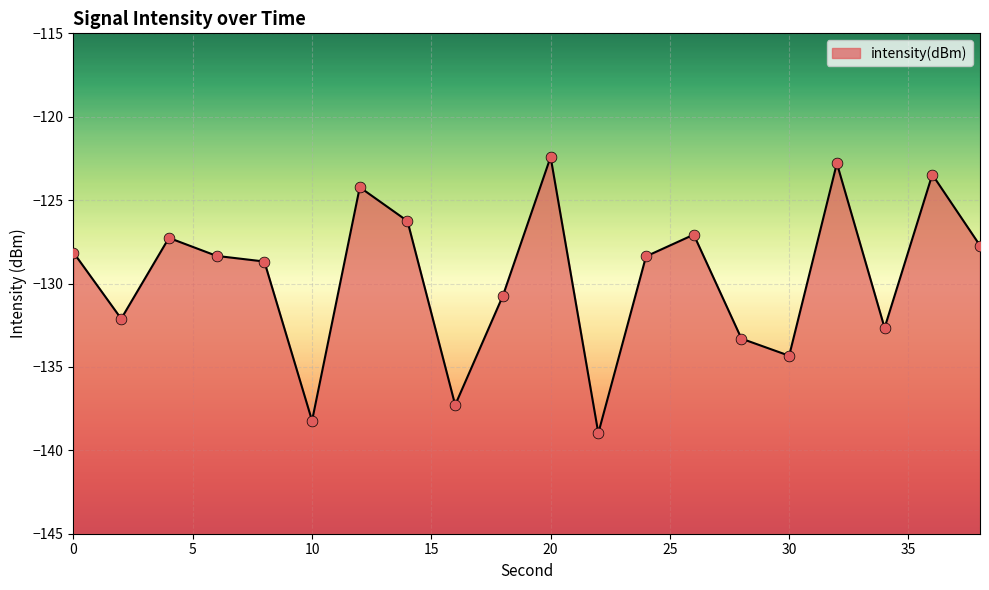

What is the change in value from 4 to 34?

-5.4